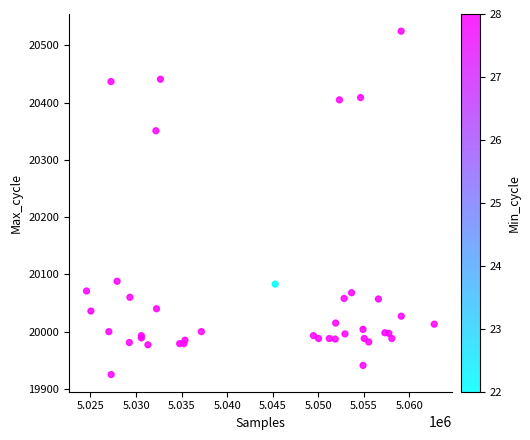

What Y value in the scatter plot is closest to 20225?

20351